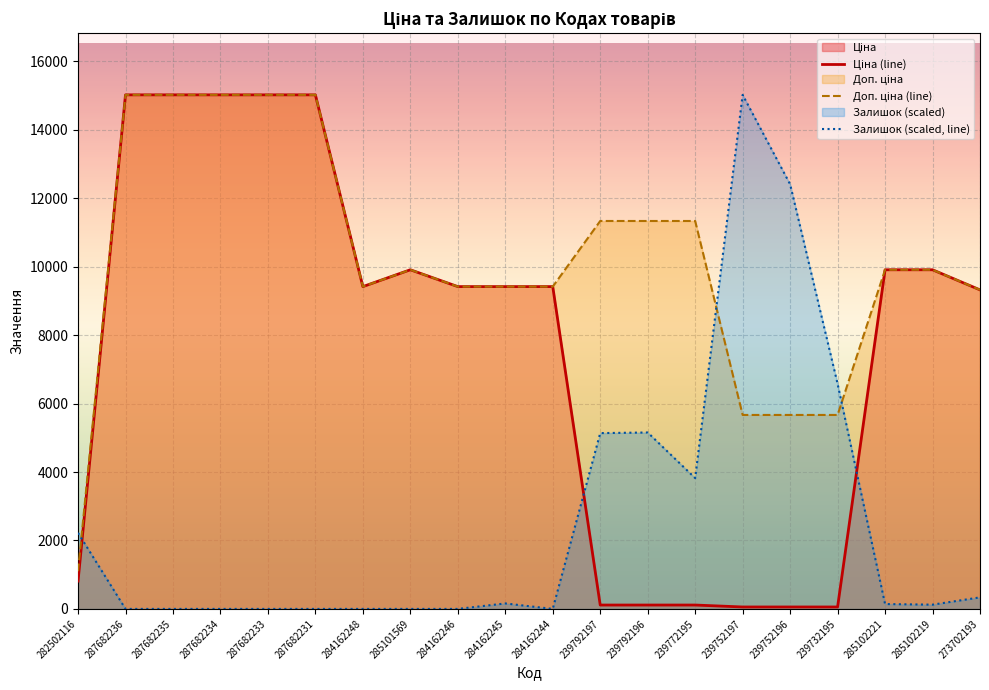

How many categories are shown in the chart?

20